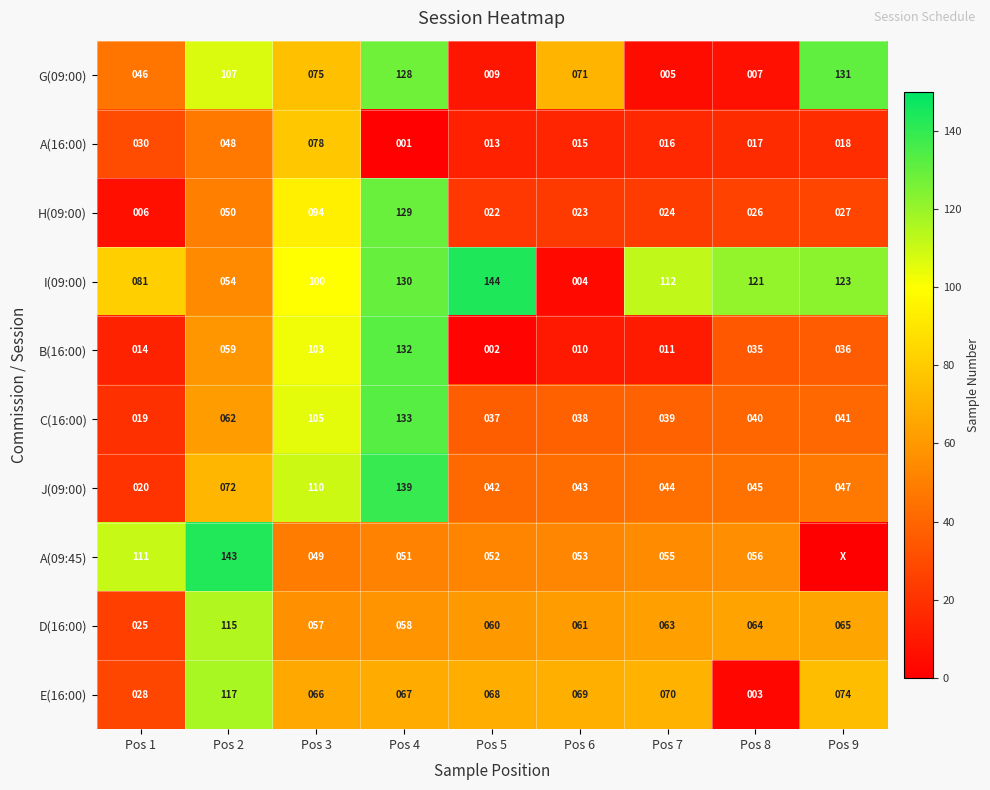

The I(09:00) series shows 54 at Pos 2. True or false?

True